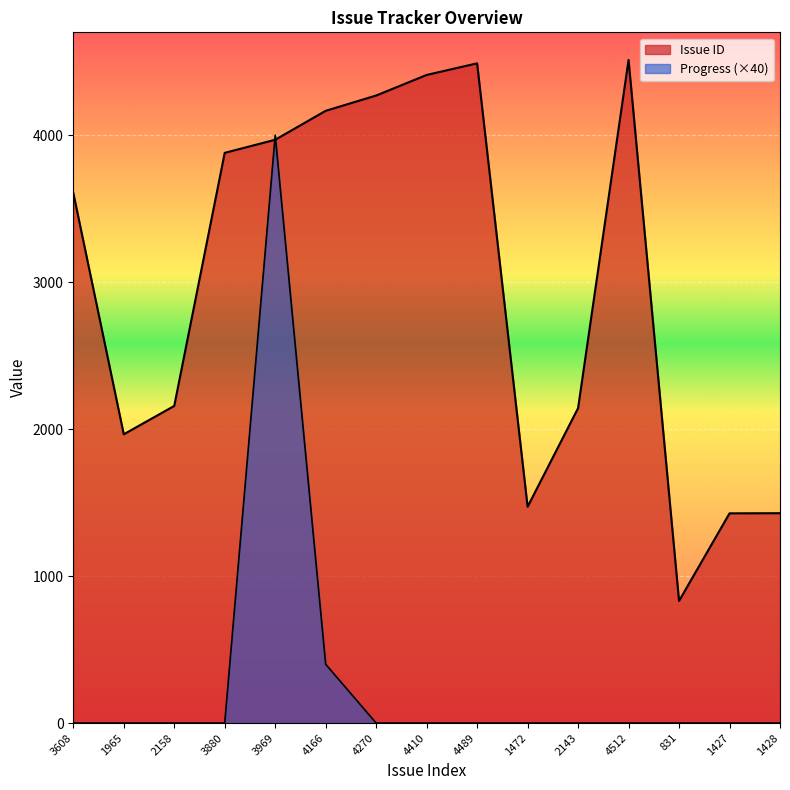

How many lines are shown in the chart?

2